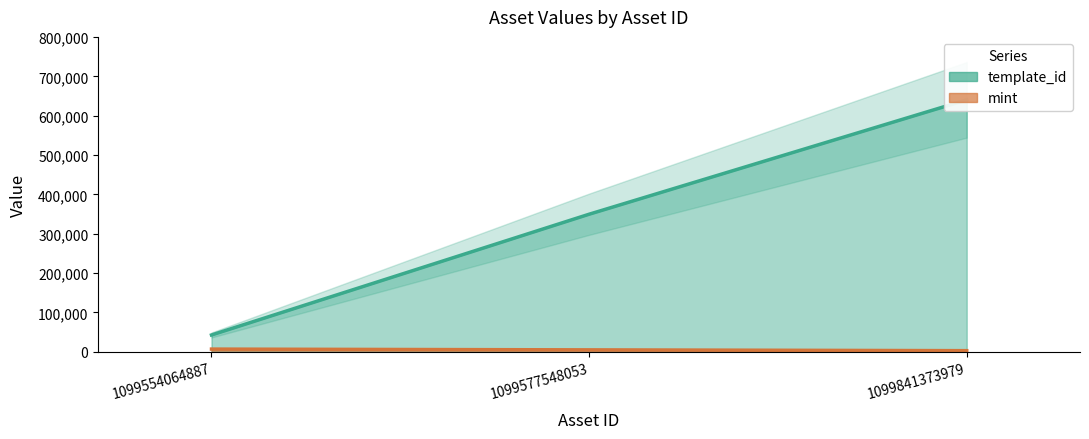

Rank the series by their average value, from lowest to highest.

mint, template_id